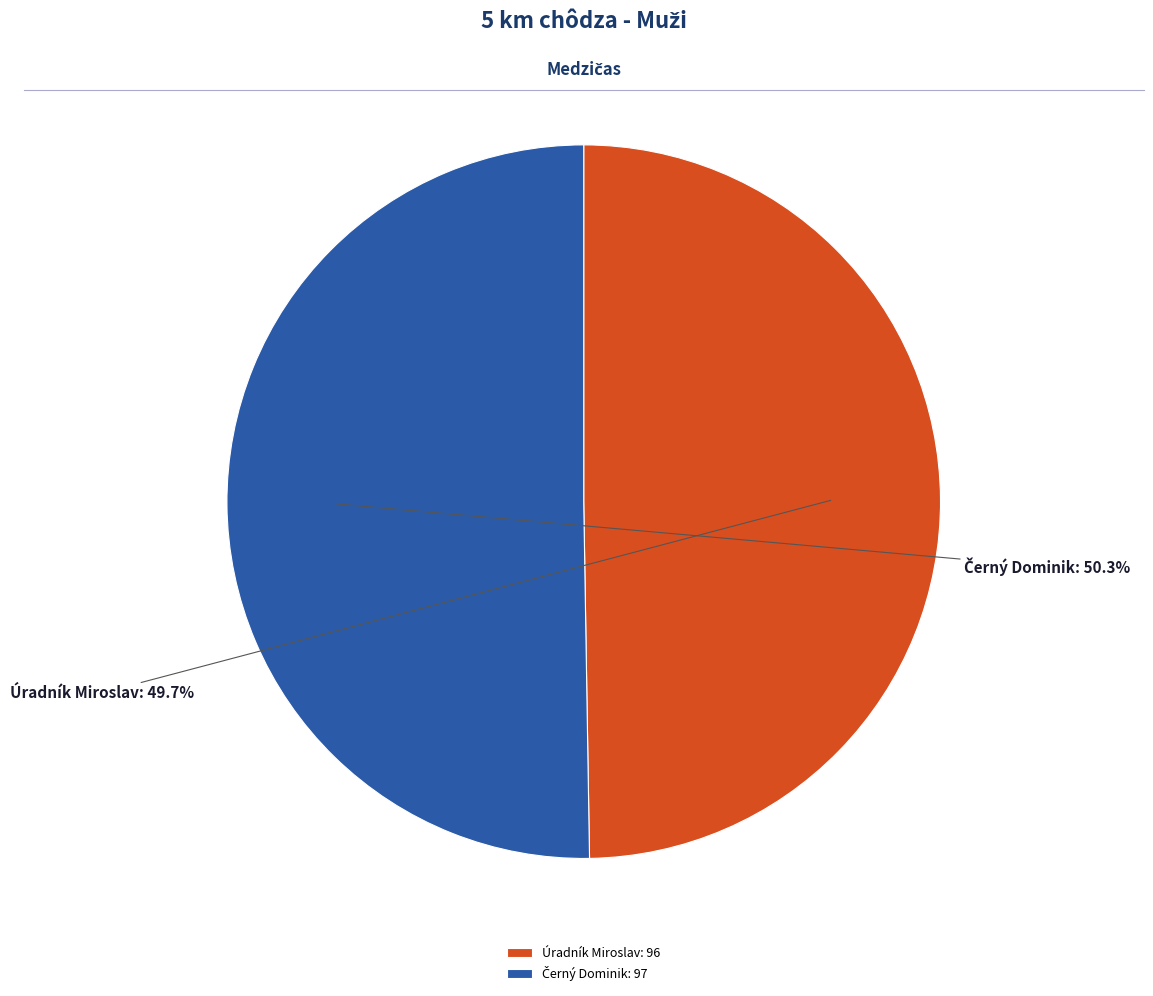

Is there a majority slice in this chart?

Yes